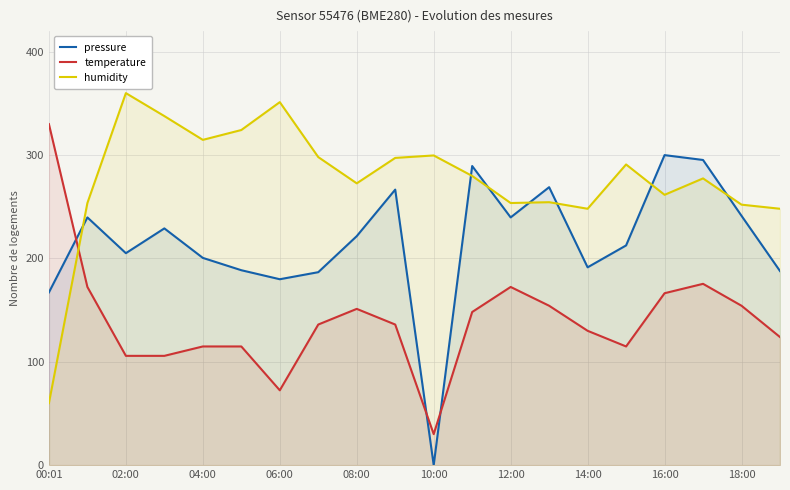

What is the difference between the maximum and second lowest values in the pressure series?

132.8